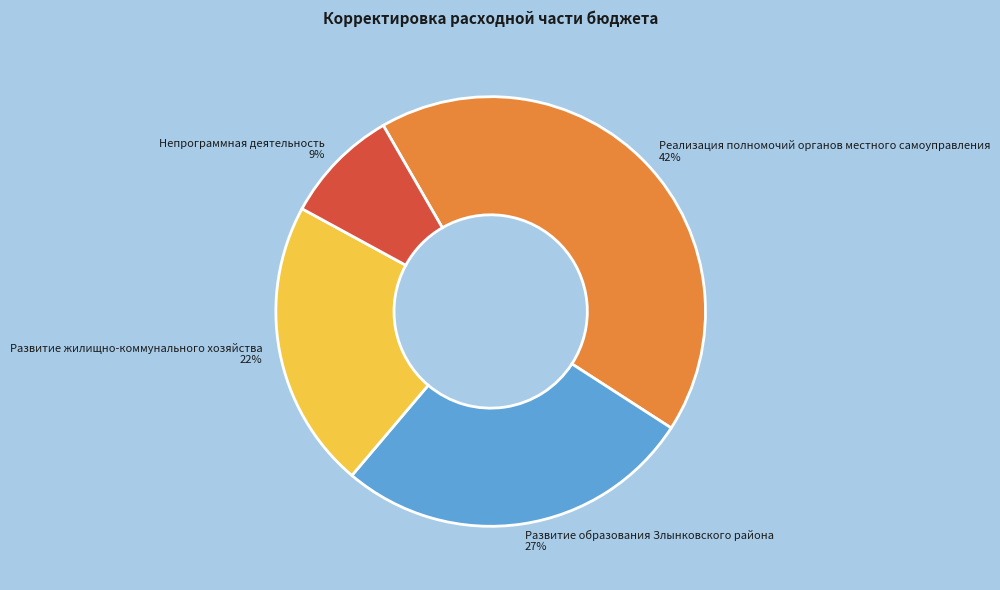

Is the sum of Развитие жилищно-коммунального хозяйства and Реализация полномочий органов местного самоуправления greater than half?

Yes